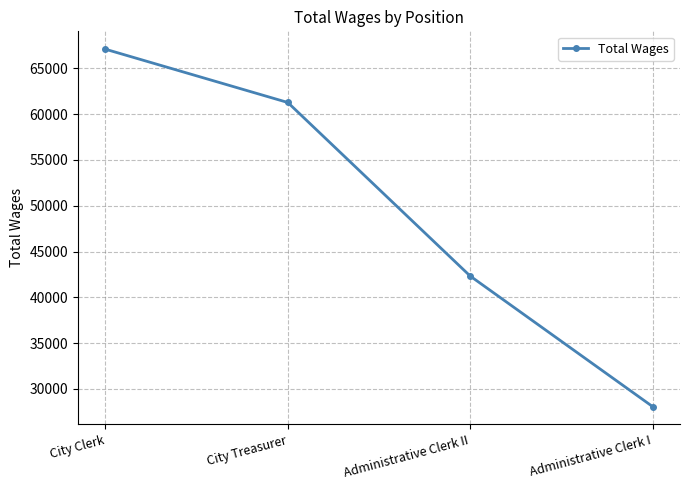

The chart shows a value of 9219 at Administrative Clerk I. True or false?

False